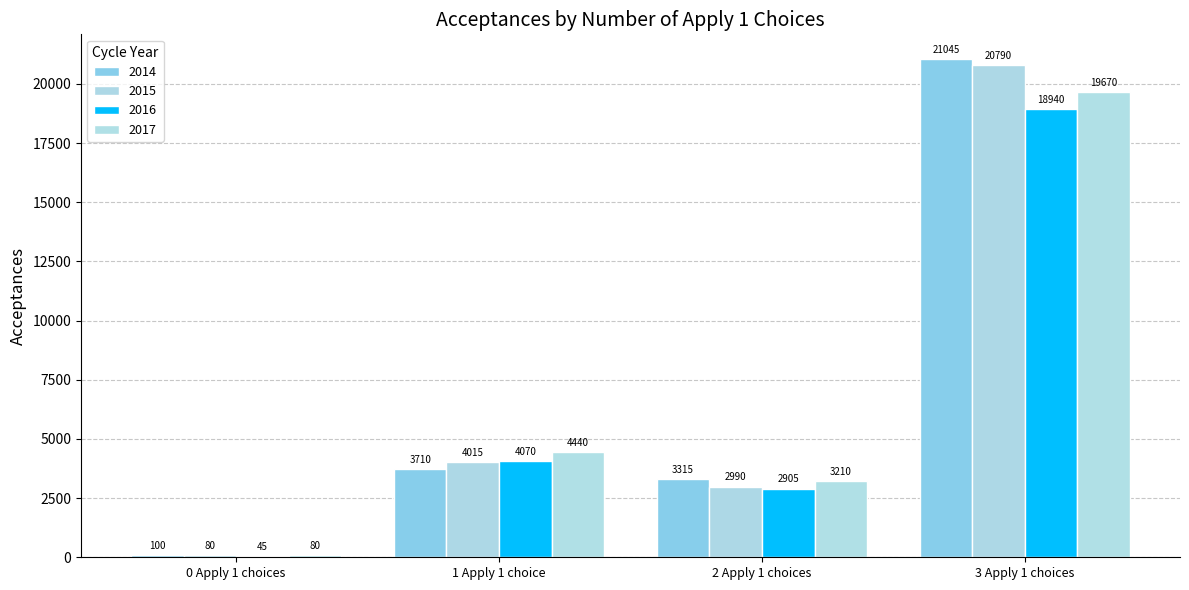

What is the difference between the second highest and second lowest values in the 2017 series?

1230